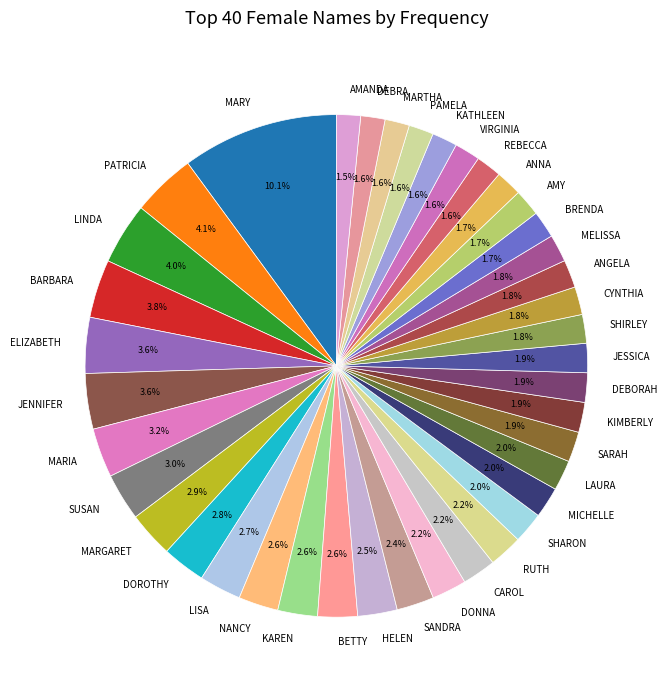

Is ANGELA the majority of the pie?

No